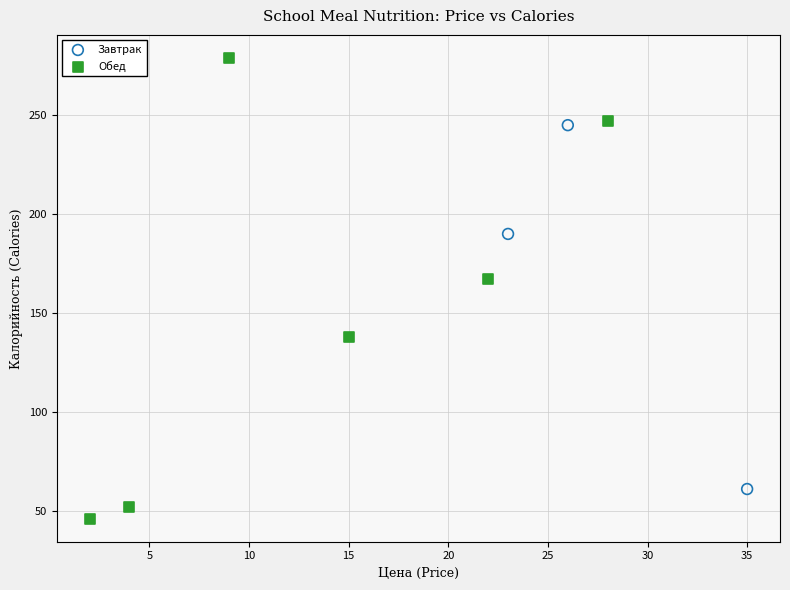

Which series has the widest spread of Y values?

Обед